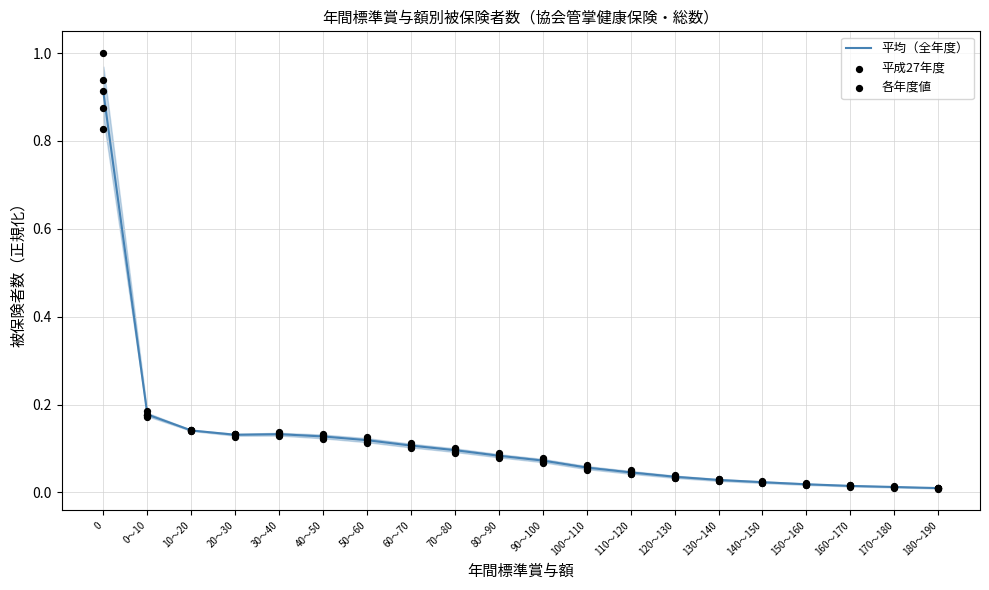

Which series has the widest spread of Y values?

平均（全年度）